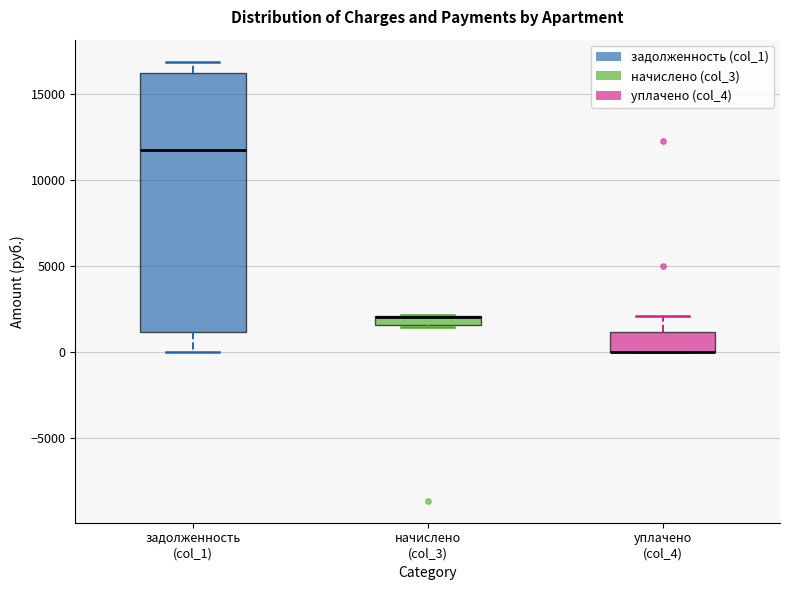

Where does the upper whisker of the box for задолженность (col_1) end on the y-axis? The values are not printed on the chart, so give them approximately, as read against the axis.

17000